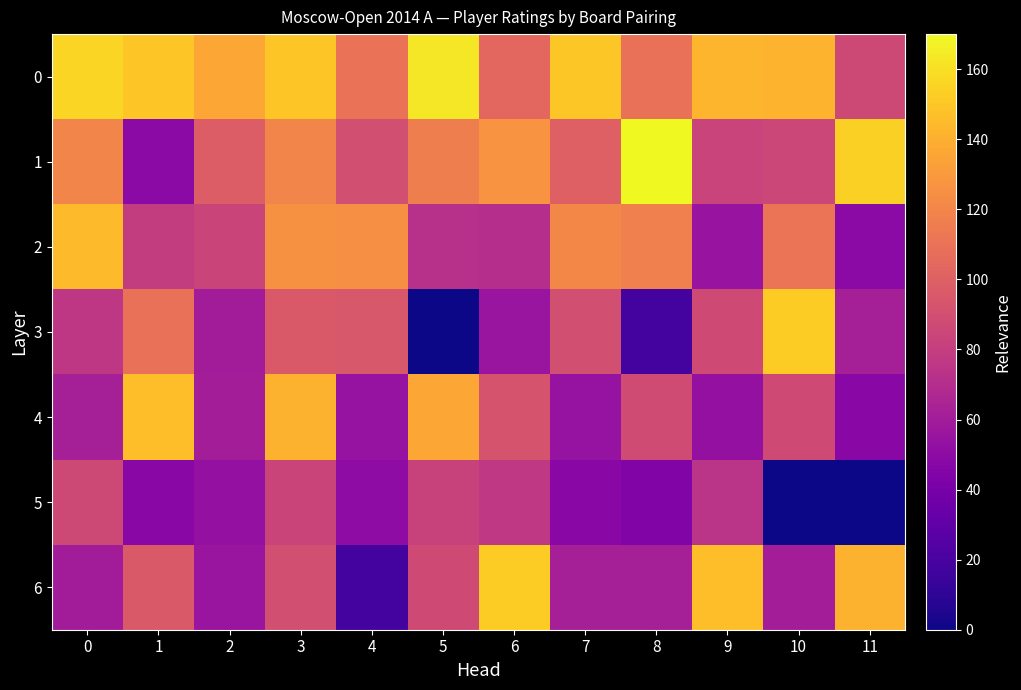

Which has a higher value, 5 or 2?

5